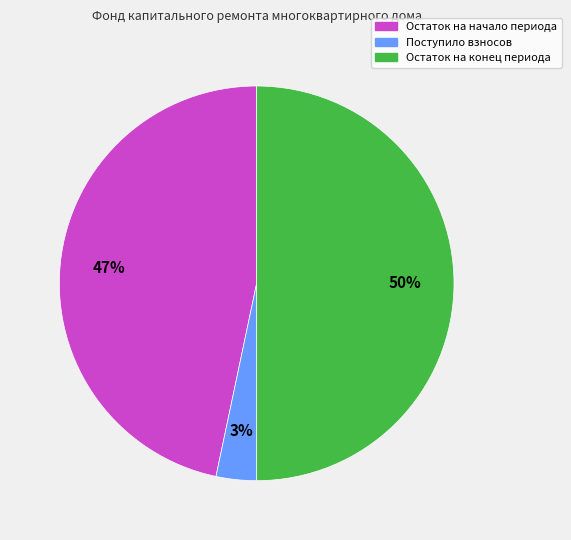

To the nearest percent, what is the average slice percentage?

33%